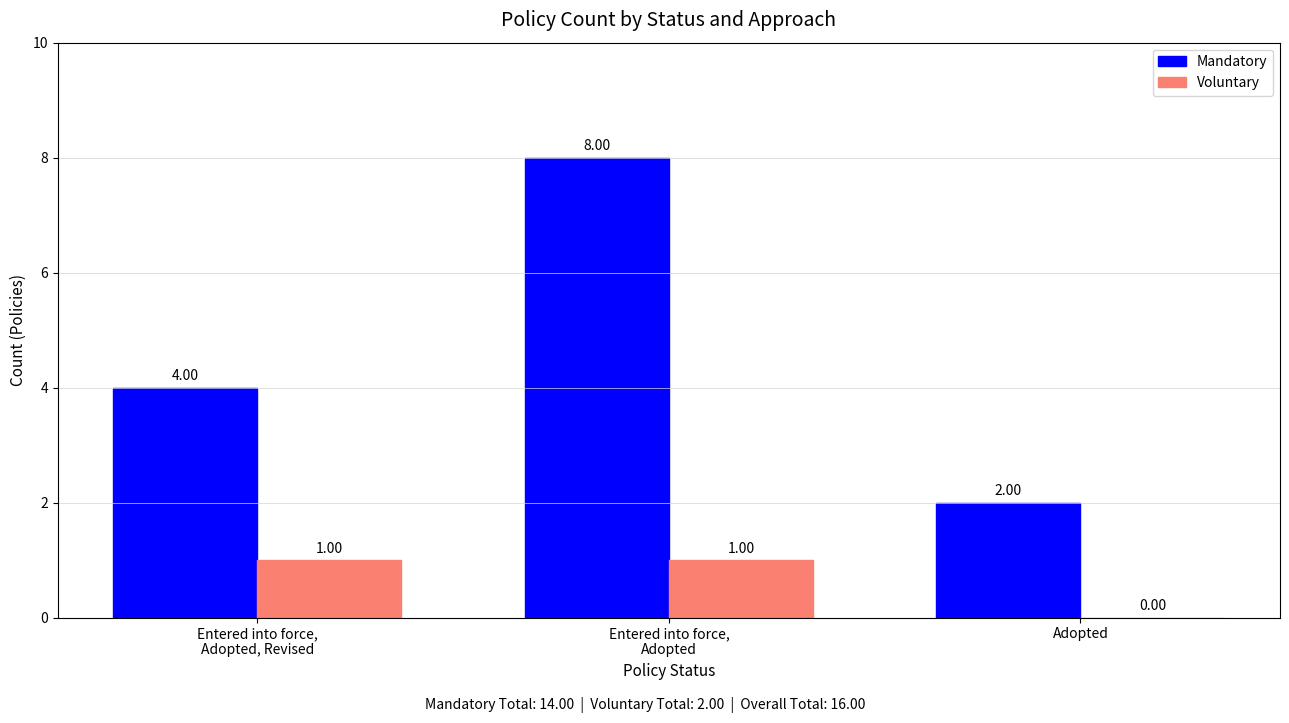

How many groups of bars are there?

3